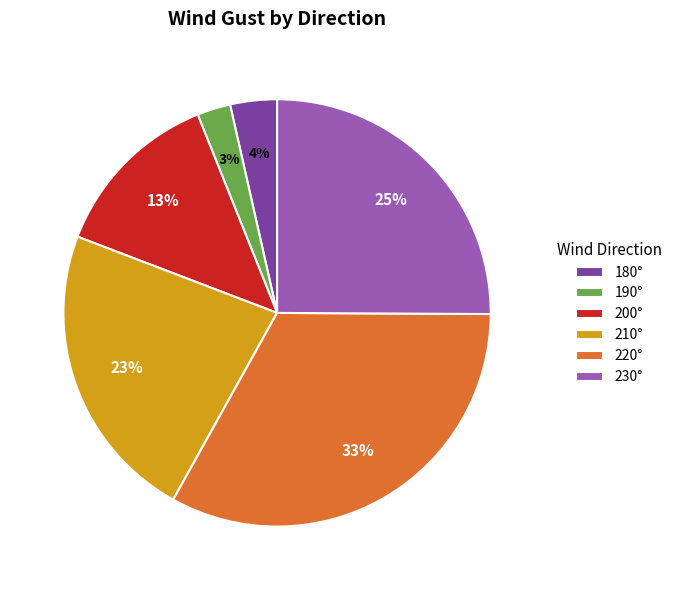

Between 230° and 220°, which is larger?

220°